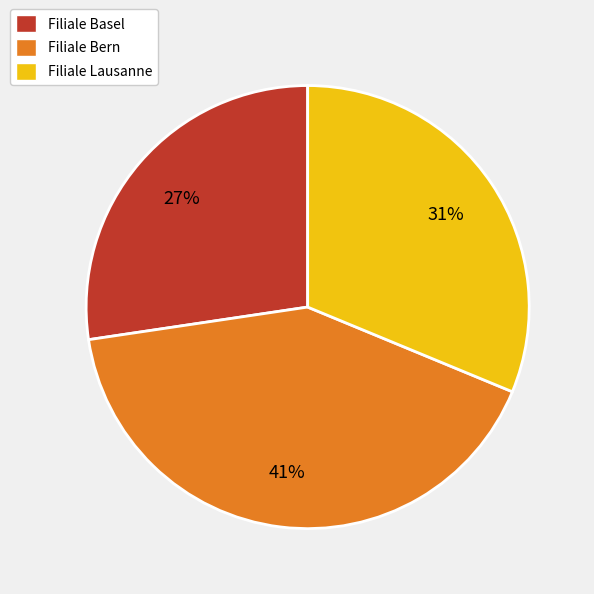

To the nearest percent, what is the difference between the largest and smallest slice percentages?

14%